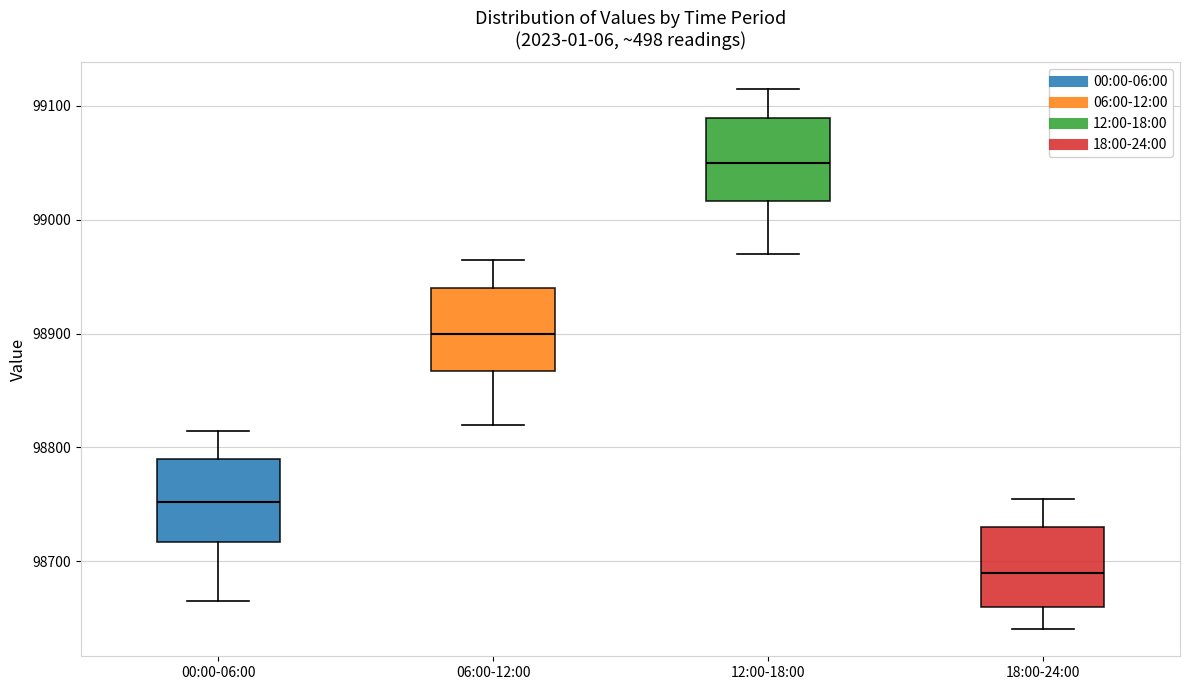

Reading left to right, read every box against the y-axis: the position of its median line, the range the box covers, and the ends of its whiskers. The values are not printed on the chart, so give them approximately, as read against the axis.

00:00-06:00: median 98750, box 98720 to 98790, whiskers 98670 to 98810
06:00-12:00: median 98900, box 98870 to 98940, whiskers 98820 to 98960
12:00-18:00: median 99050, box 99020 to 99090, whiskers 98970 to 99110
18:00-24:00: median 98690, box 98660 to 98730, whiskers 98640 to 98750